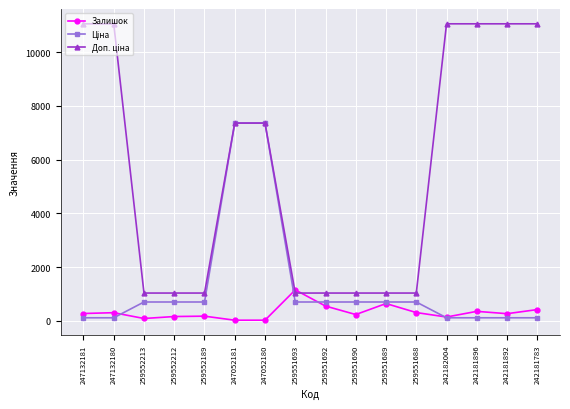

Is this an area chart (filled region under the line)?

No